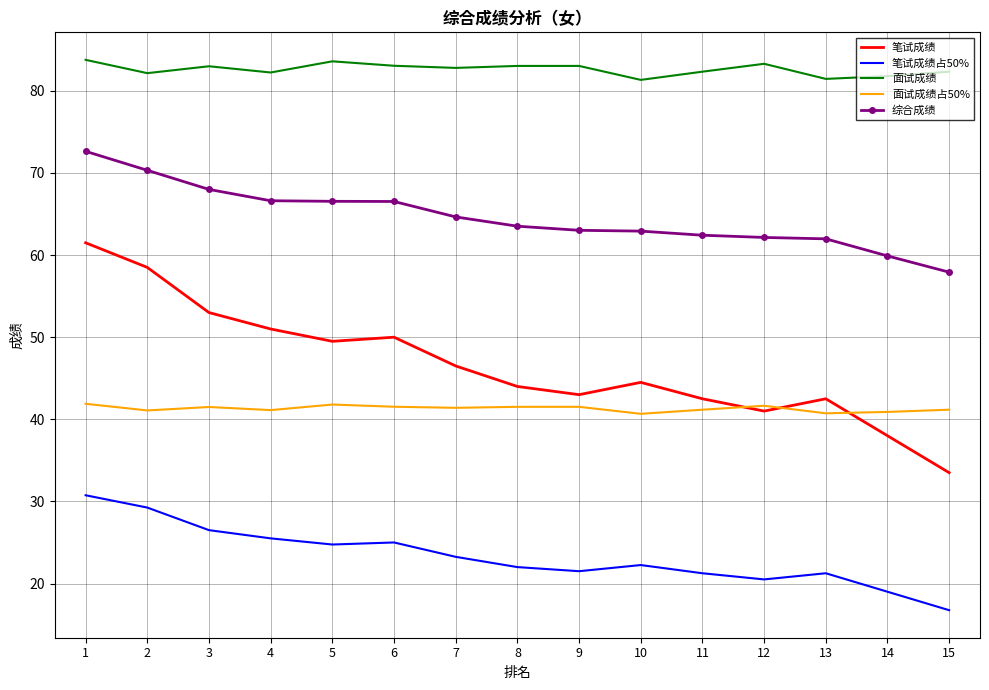

At which category is the sum across all series the highest?

1